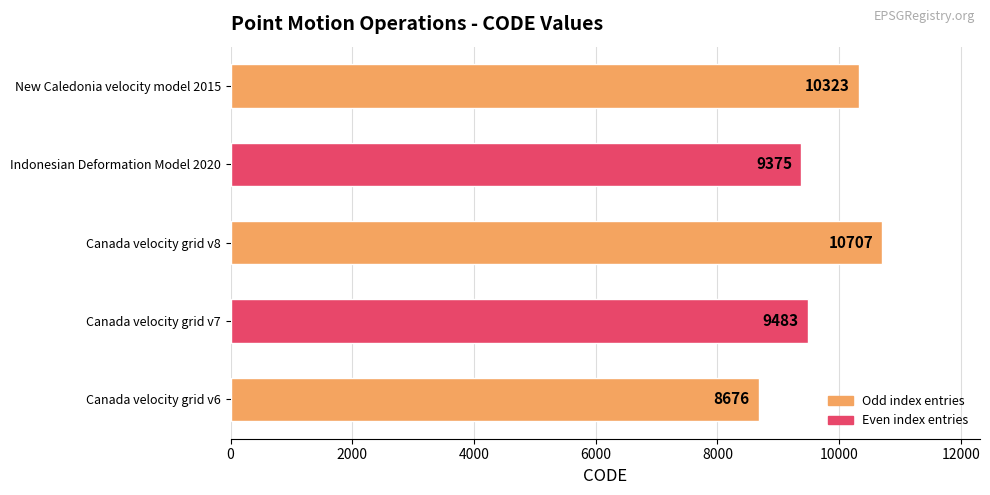

Reading bottom to top, list all the values displayed in this chart.

8676	9483	10707	9375	10323